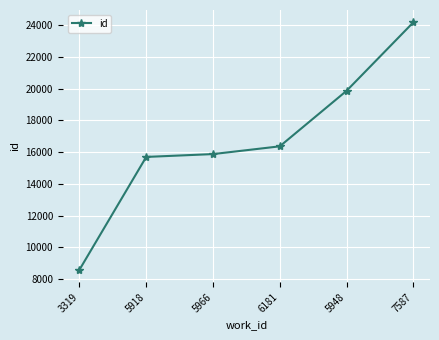

What is the value of the 4th point from the left?

16358